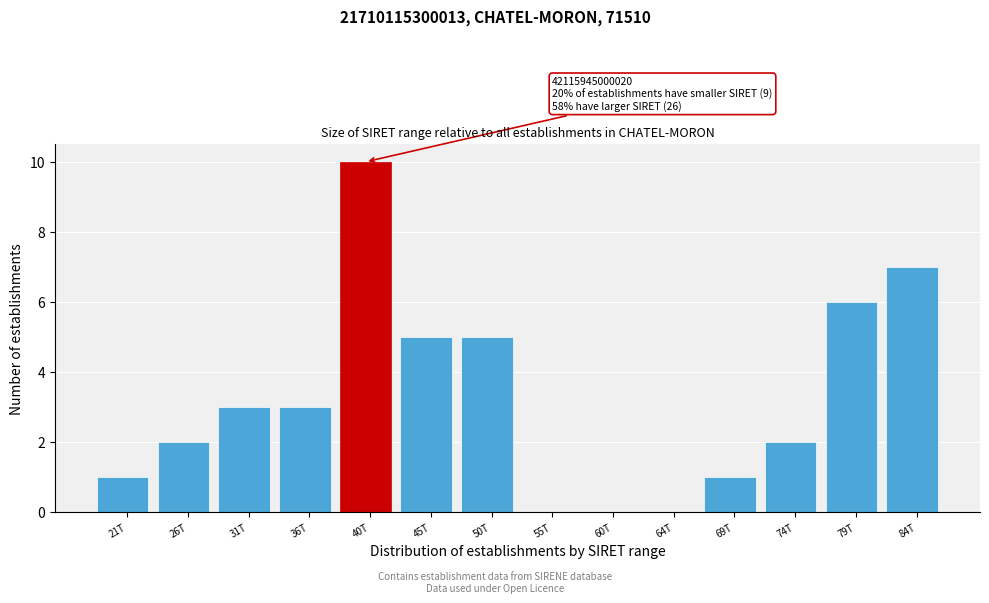

Reading right to left, what are all the values shown in this chart?

84T=7	79T=6	74T=2	69T=1	64T=0	60T=0	55T=0	50T=5	45T=5	40T=10	36T=3	31T=3	26T=2	21T=1